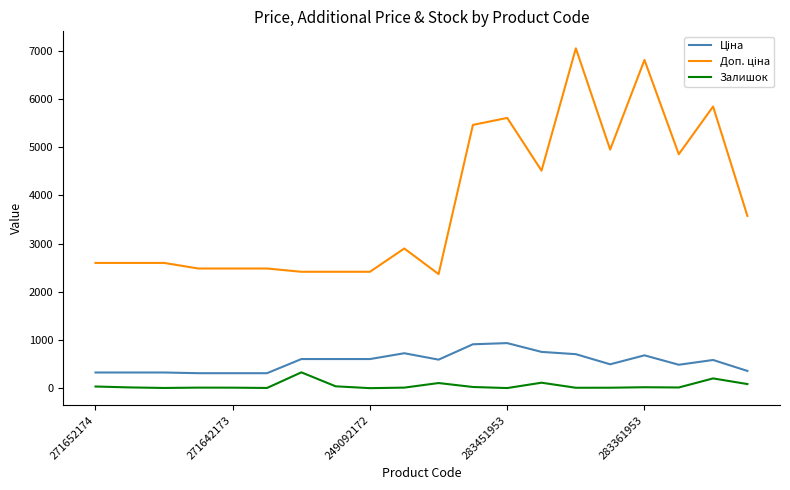

What is the greatest value displayed?

7051.3